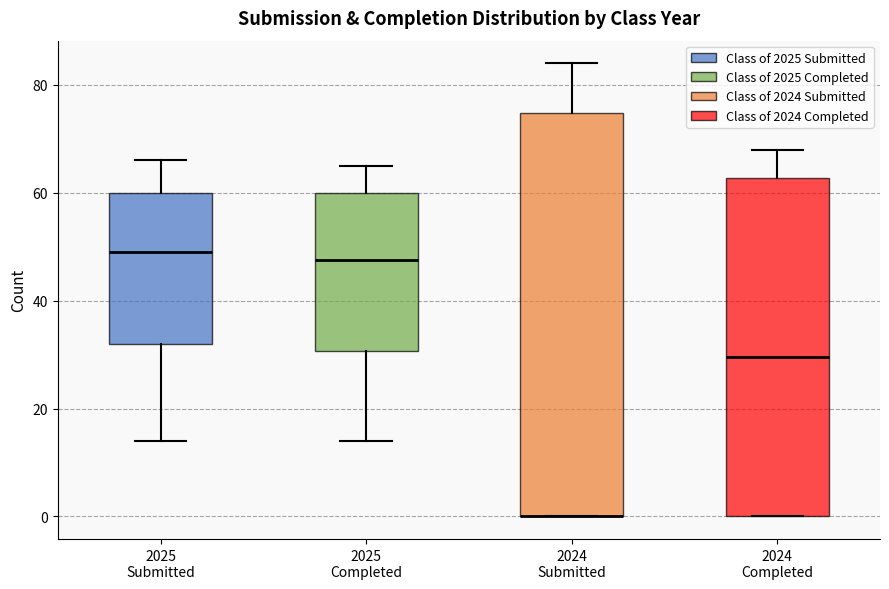

Where is the upper edge of the box for 2024 Completed on the y-axis? The values are not printed on the chart, so give them approximately, as read against the axis.

62